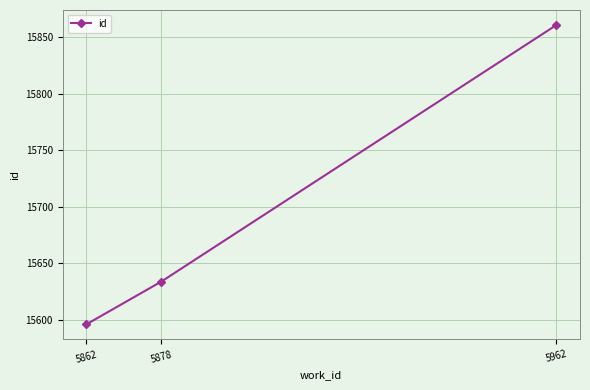

What is the sum of the values at 5862 and 5878?

31230